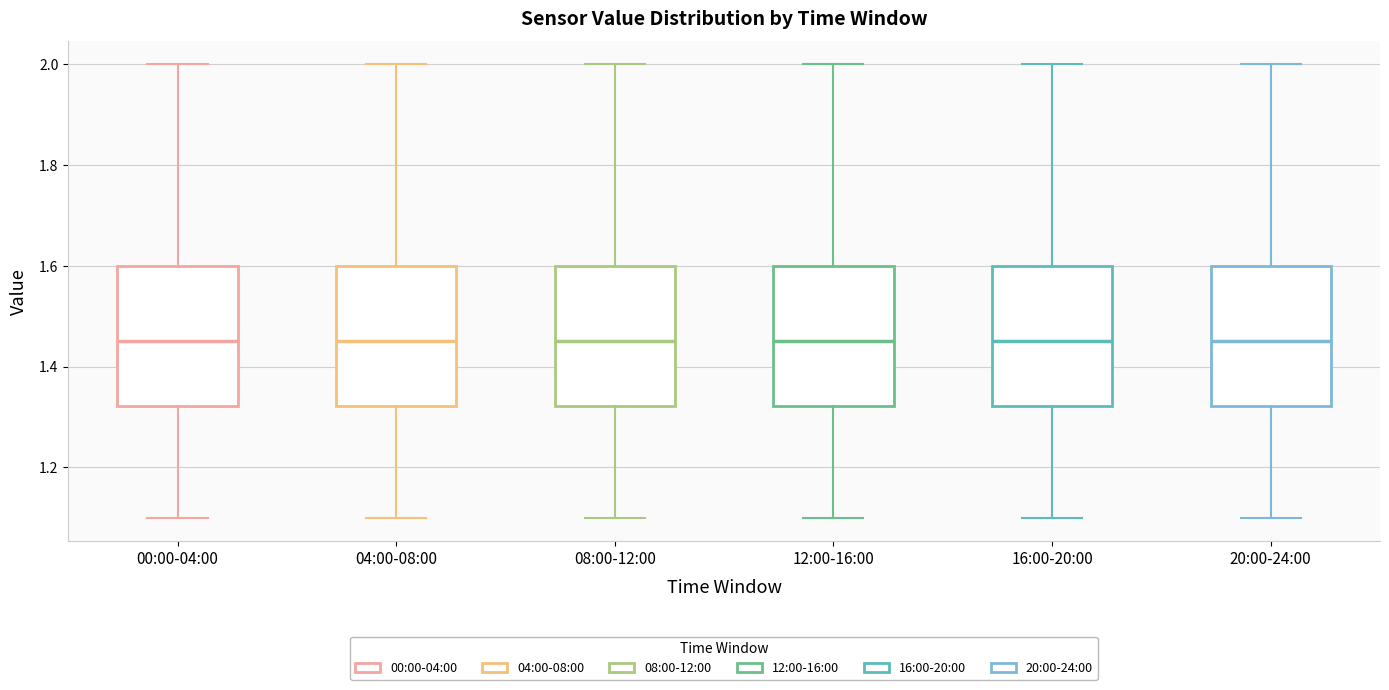

Reading left to right, transcribe this box plot: for each box, give where its median line is, the range the box spans, and where its two whiskers end, as read against the y-axis. The values are not printed on the chart, so give them approximately, as read against the axis.

00:00-04:00: median 1.46, box 1.32 to 1.60, whiskers 1.10 to 2.00
04:00-08:00: median 1.46, box 1.32 to 1.60, whiskers 1.10 to 2.00
08:00-12:00: median 1.46, box 1.32 to 1.60, whiskers 1.10 to 2.00
12:00-16:00: median 1.46, box 1.32 to 1.60, whiskers 1.10 to 2.00
16:00-20:00: median 1.46, box 1.32 to 1.60, whiskers 1.10 to 2.00
20:00-24:00: median 1.46, box 1.32 to 1.60, whiskers 1.10 to 2.00